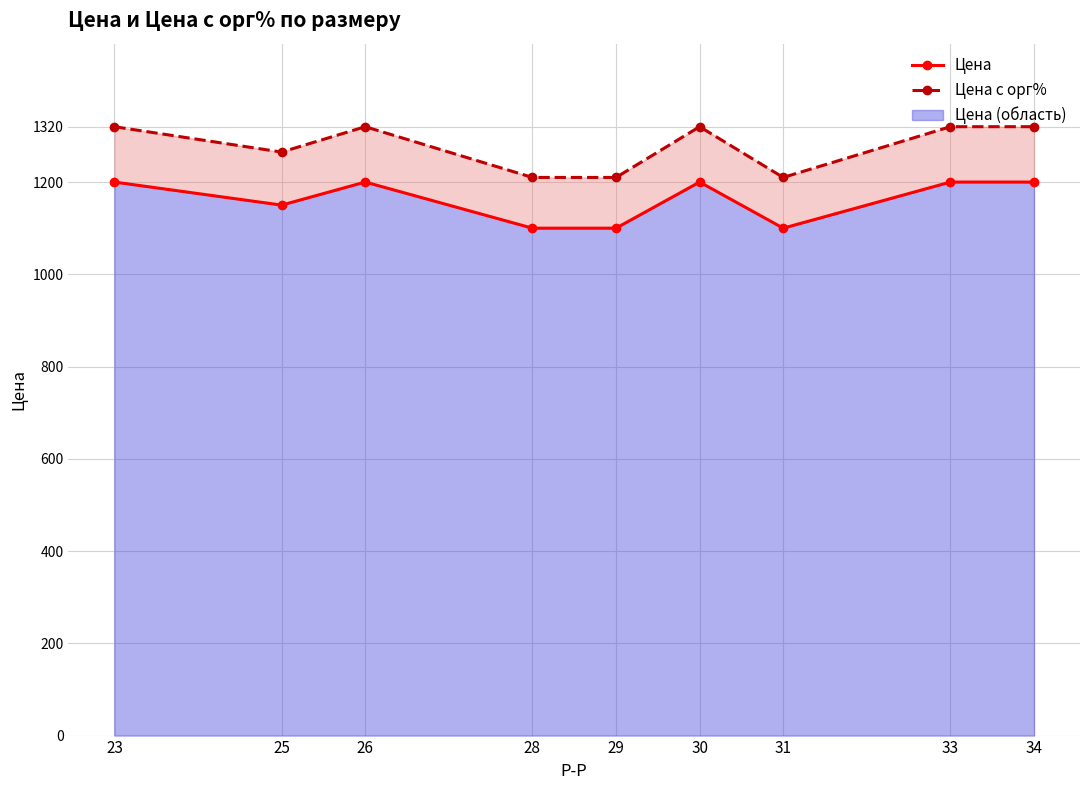

What is the highest value of the Цена с орг% series?

1320